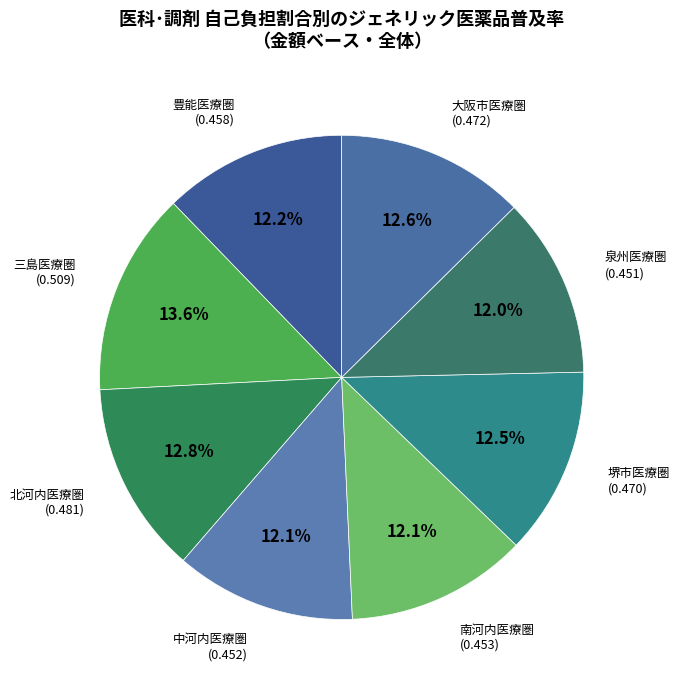

What percentage is the 大阪市医療圏 slice, to the nearest percent?

13%